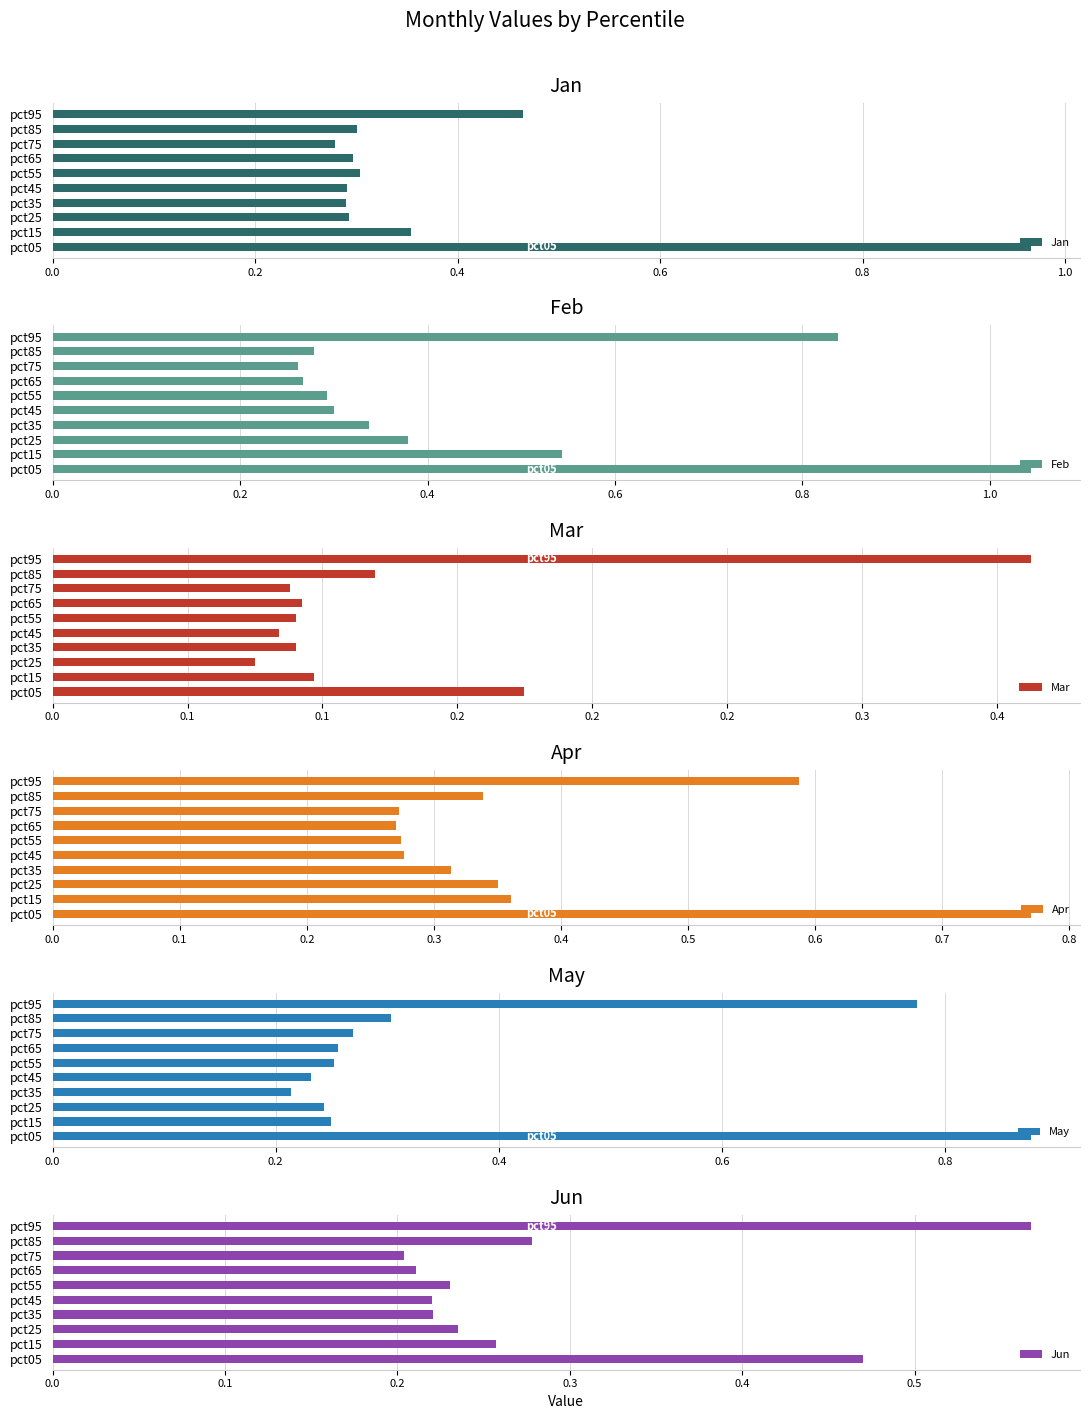

At how many categories does at least one series exceed 0?

10